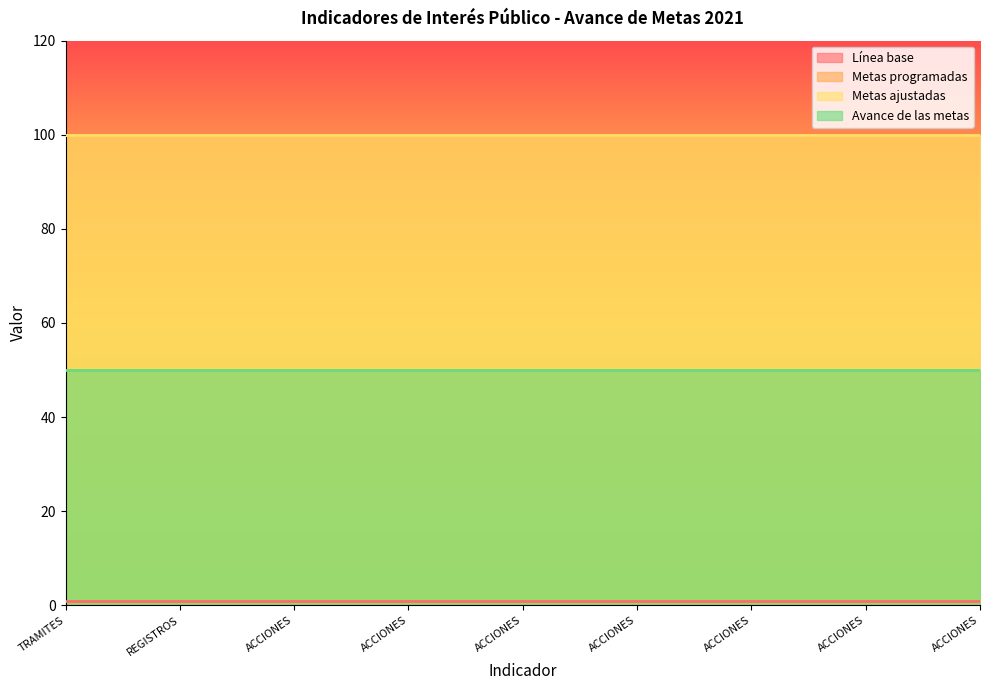

Which series has the largest range (max minus min)?

Línea base